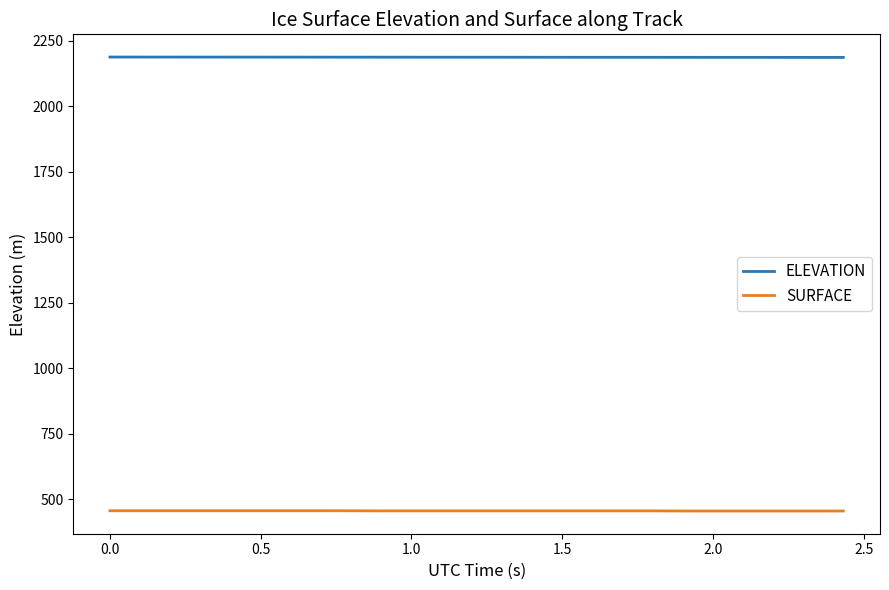

What is the smallest value displayed?

454.6